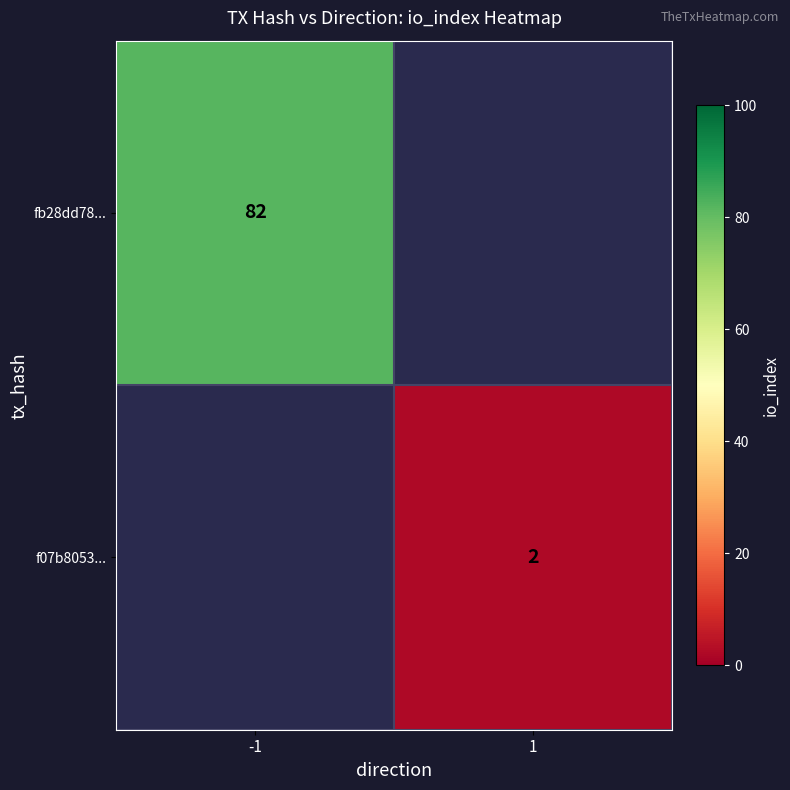

Is the value of fb28dd78... at -1 greater than the value of f07b8053... at 1?

Yes